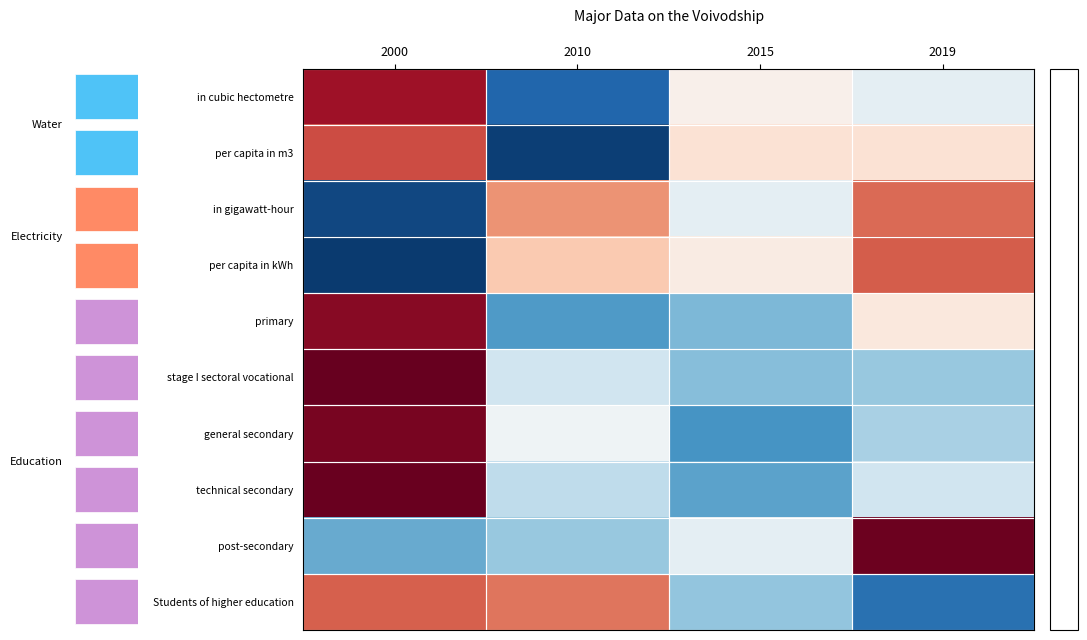

How many values in the in gigawatt-hour series are below 0?

2